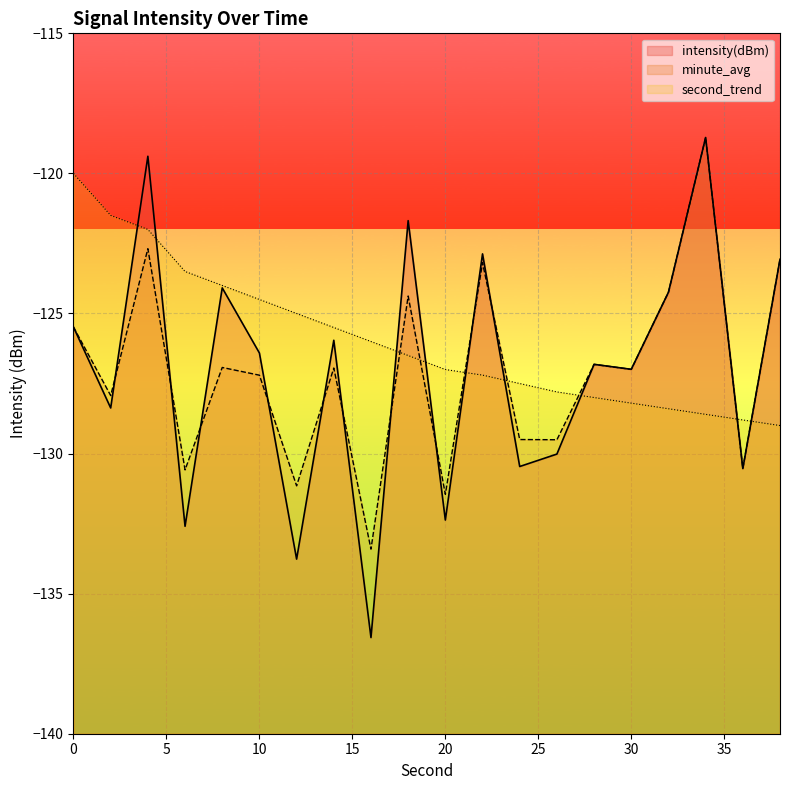

Which series has the largest total across all categories?

second_trend